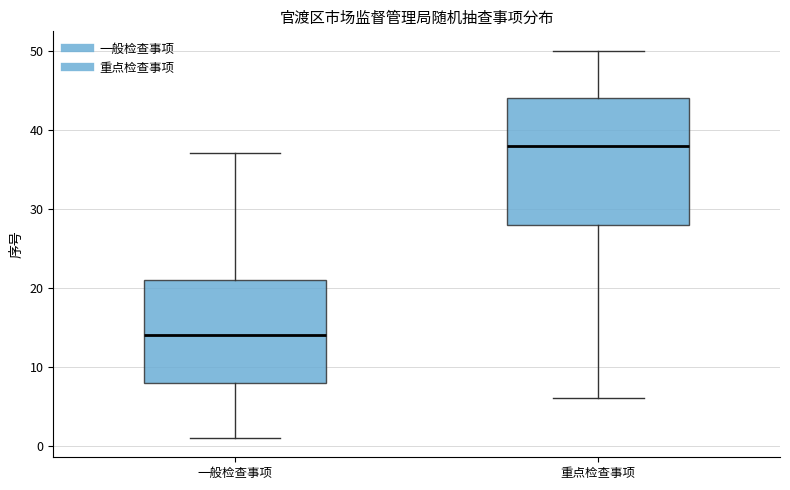

Reading left to right, transcribe this box plot: for each box, give where its median line is, the range the box spans, and where its two whiskers end, as read against the y-axis. The values are not printed on the chart, so give them approximately, as read against the axis.

一般检查事项: median 14, box 8 to 21, whiskers 1 to 37
重点检查事项: median 38, box 28 to 44, whiskers 6 to 50